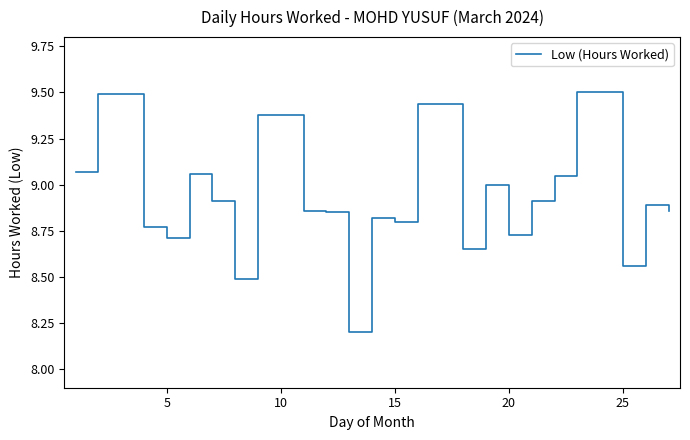

What is the maximum value shown in the chart?

9.5